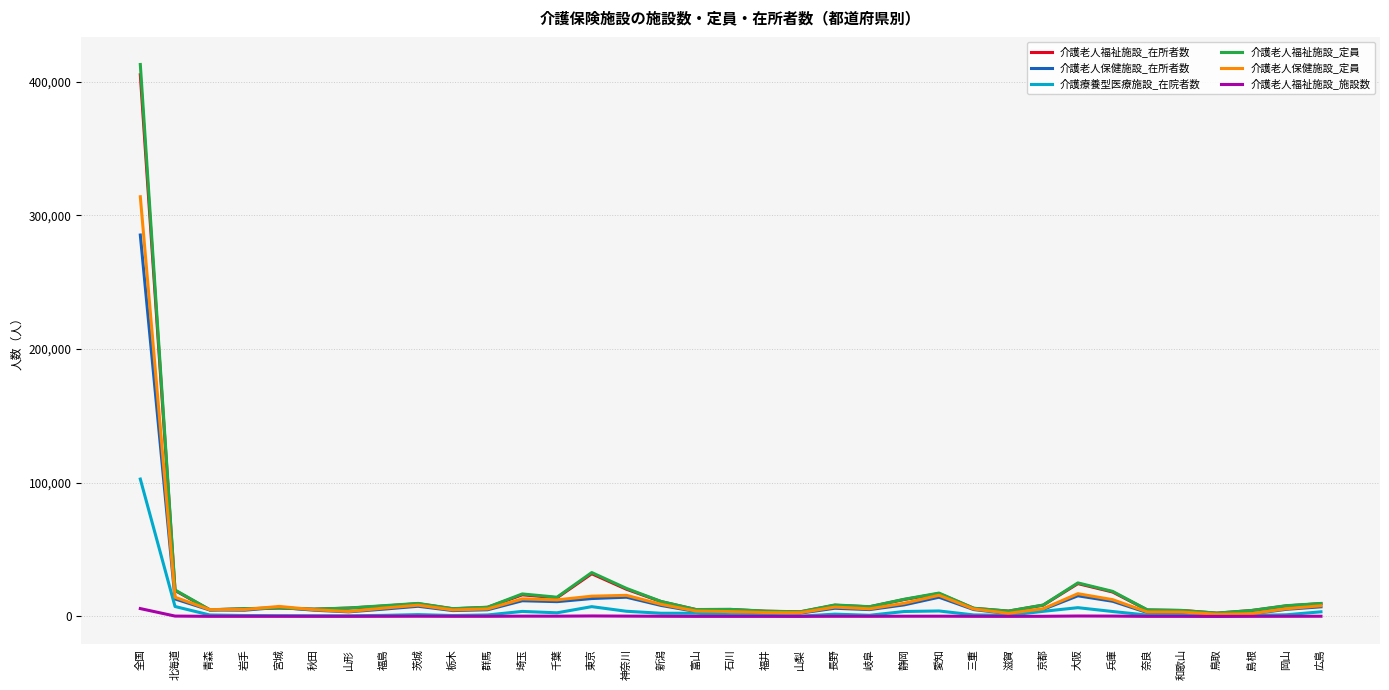

The value of 介護老人保健施設_定員 at 千葉 is 12392. True or false?

True